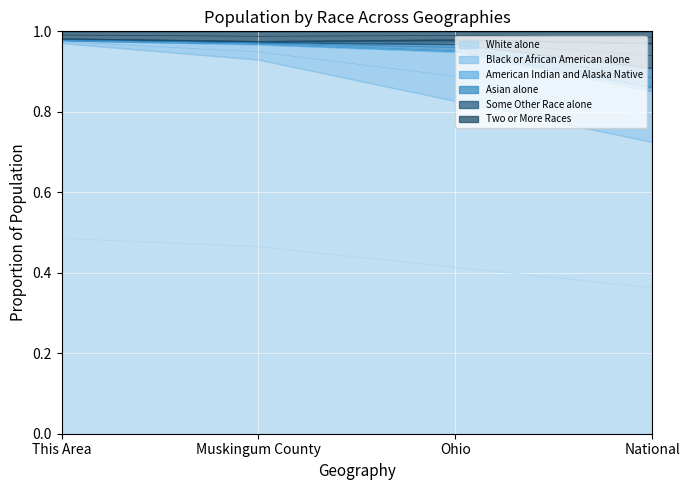

Rank the categories by American Indian and Alaska Native value from highest to lowest.

This Area, Muskingum County, Ohio, National